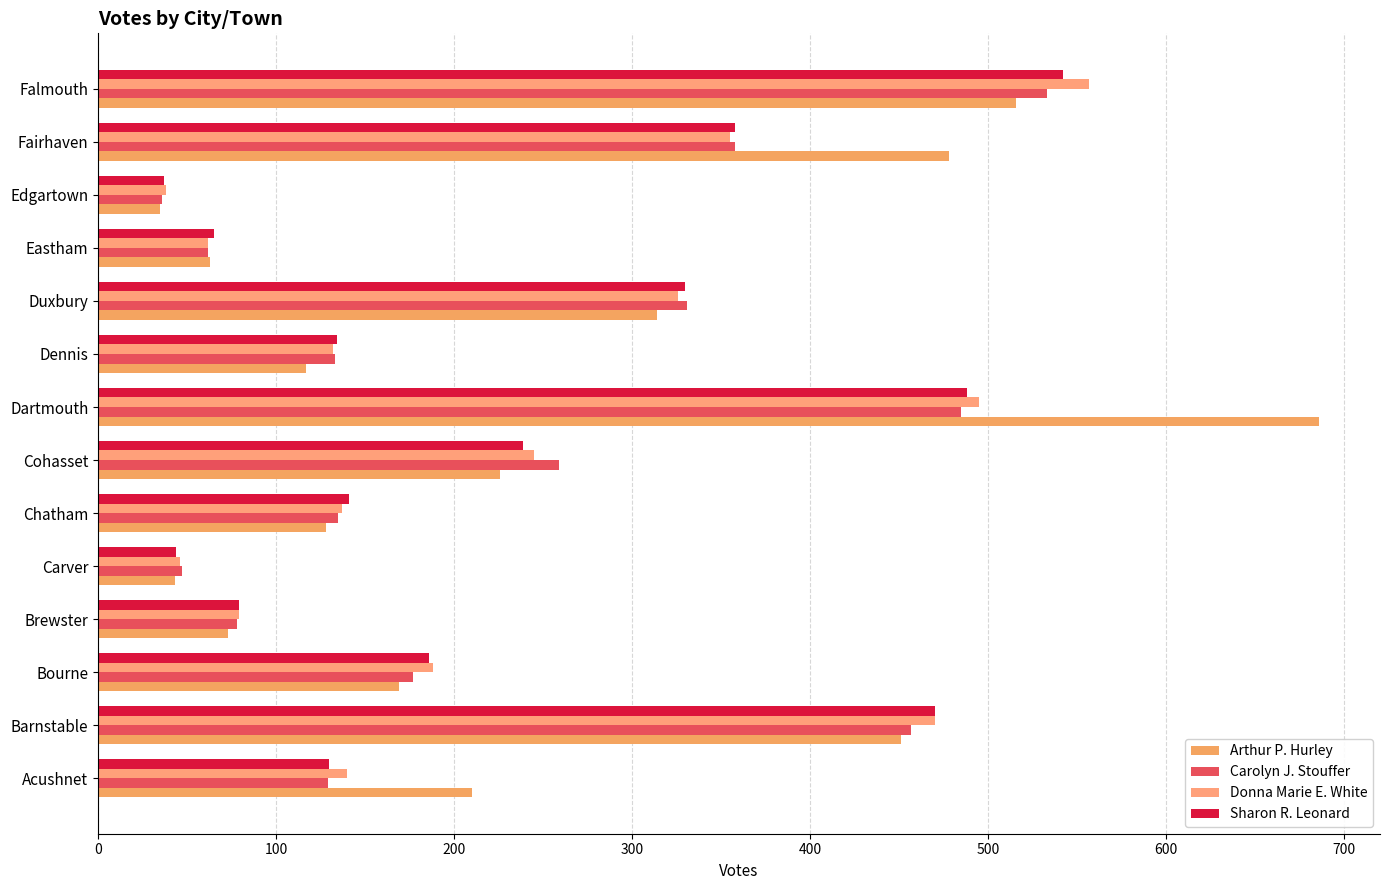

How many data points in Donna Marie E. White are less than 188?

7